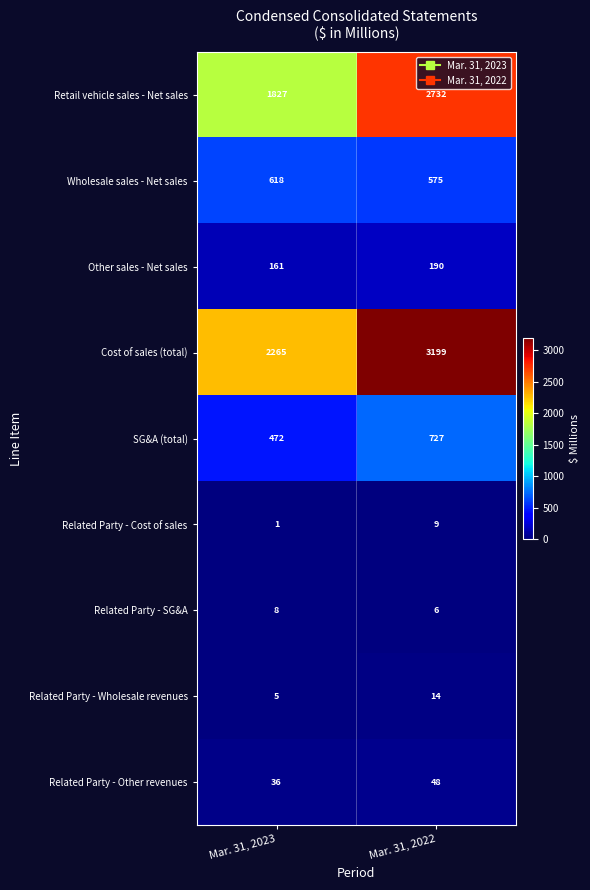

Which label corresponds to the largest value in the chart?

Mar. 31, 2022